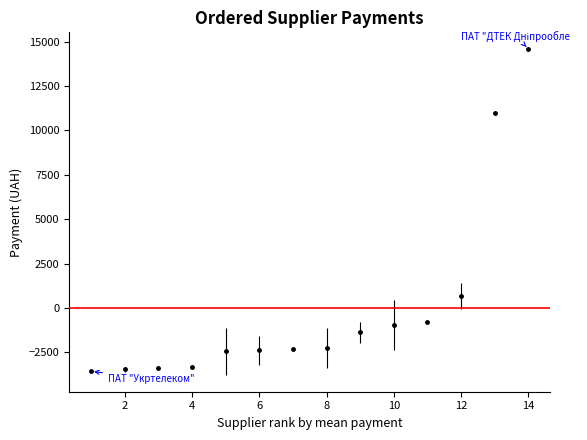

What is the difference between the second highest and second lowest values?

14442.3